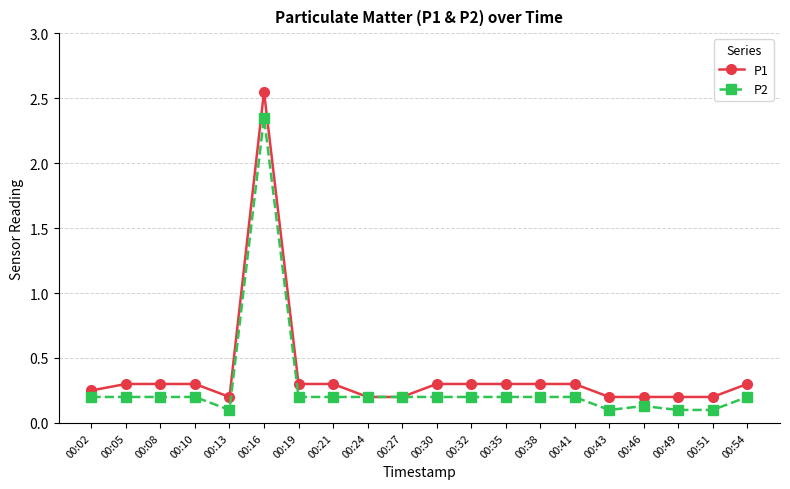

At which label does P2 reach its peak?

00:16